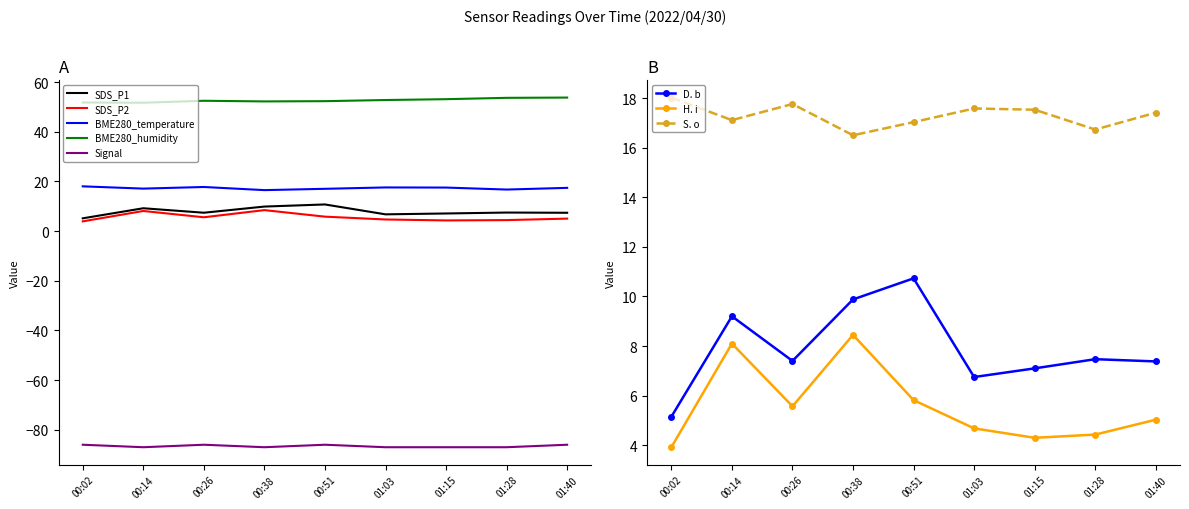

Which series has the largest total across all categories?

BME280_humidity